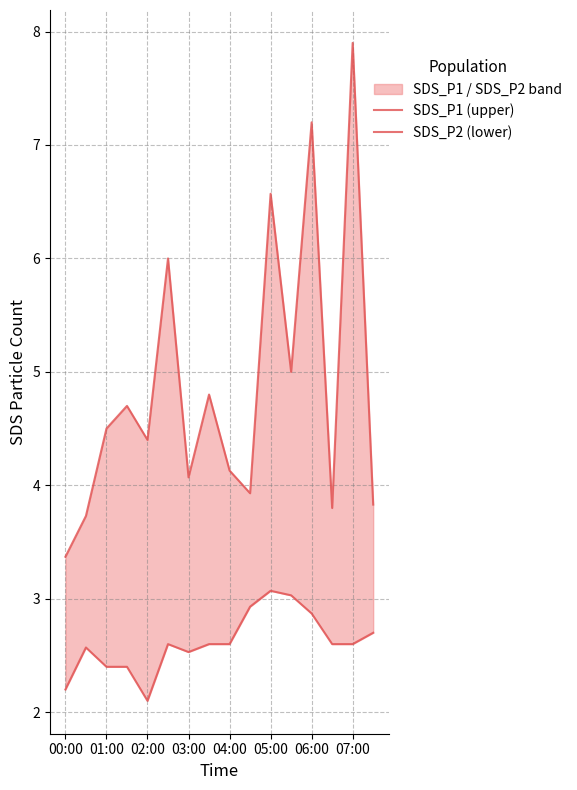

How many lines are shown in the chart?

2